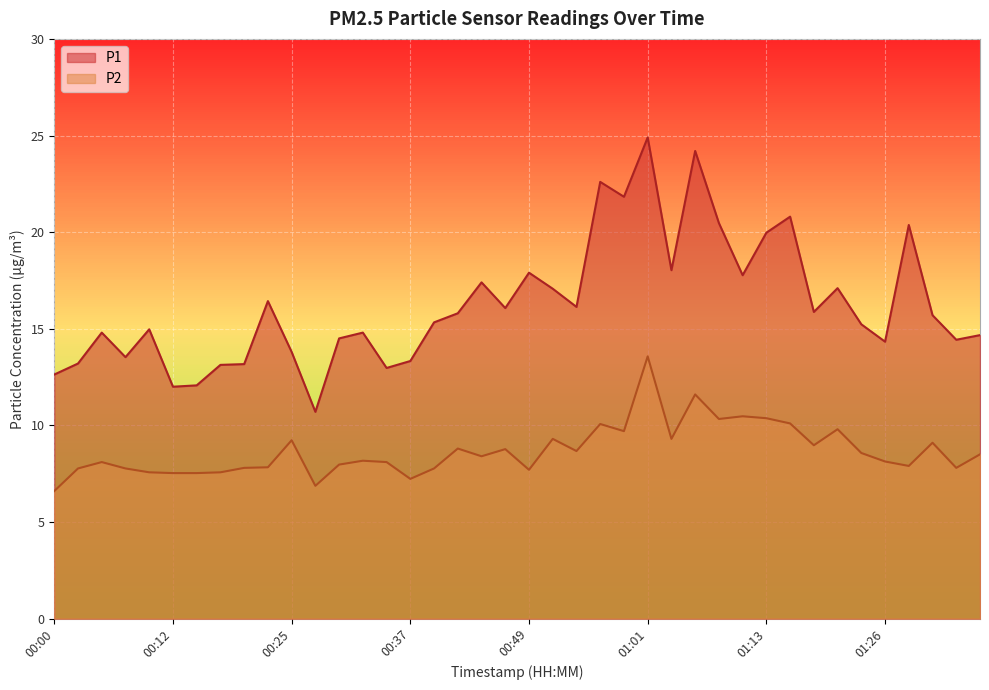

True or false: P1 has a value of 14.3 at 01:26.

True